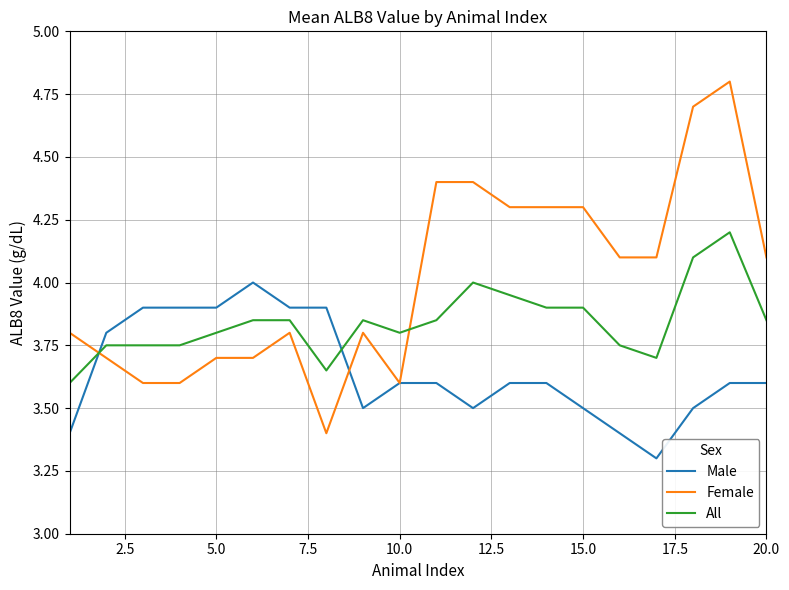

What is the maximum value shown in the chart?

4.8